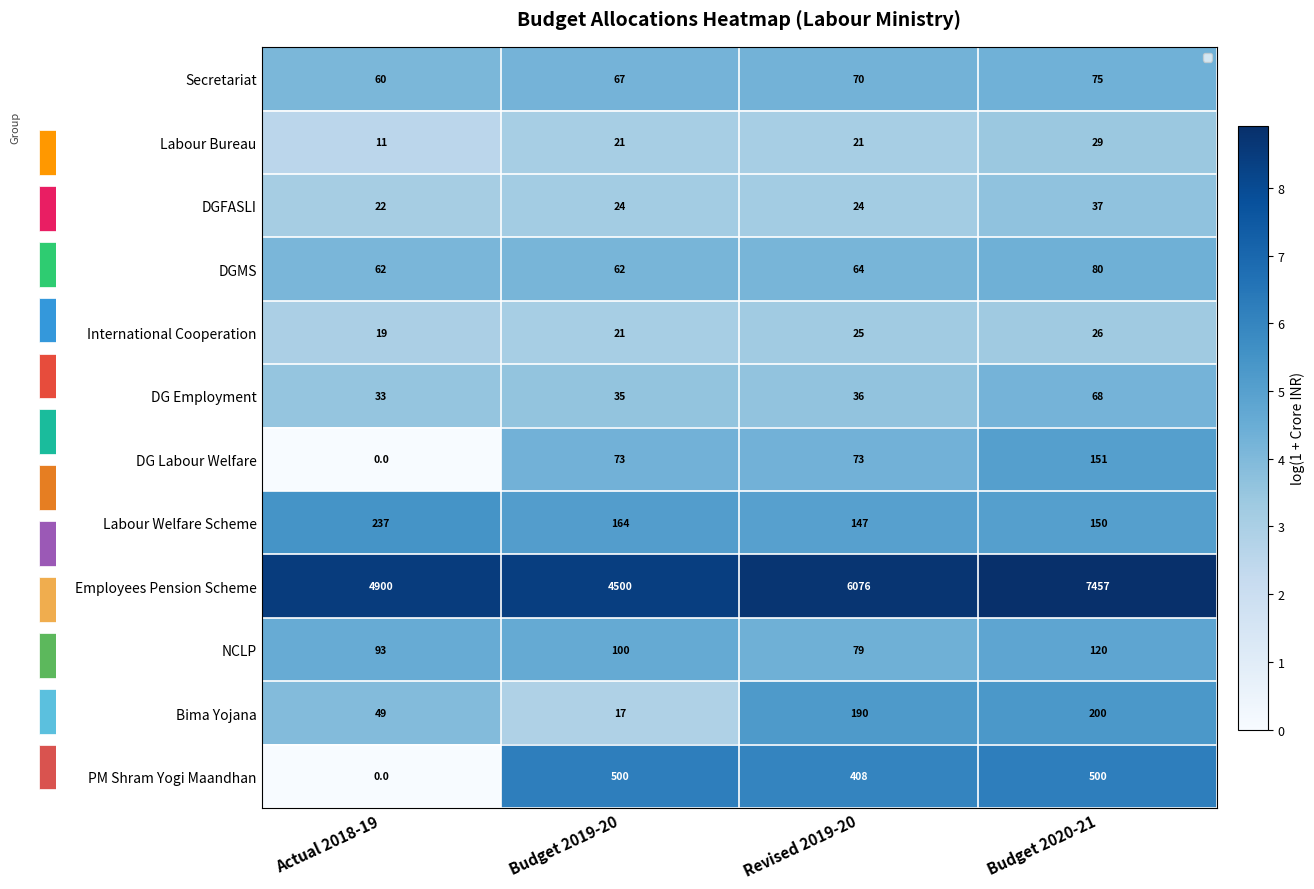

At which label does International Cooperation first exceed 3?

Budget 2019-20